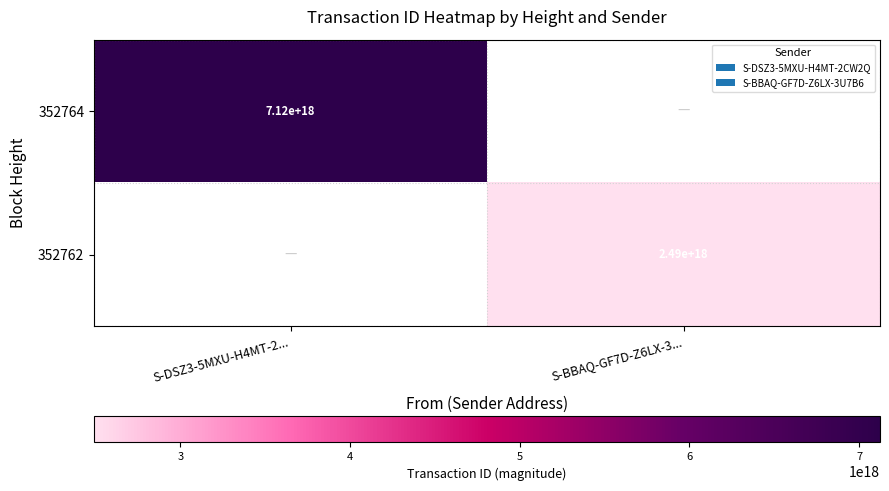

The 352764 series shows 1752250131419005184 at S-DSZ3-5MXU-H4MT-2.... True or false?

False